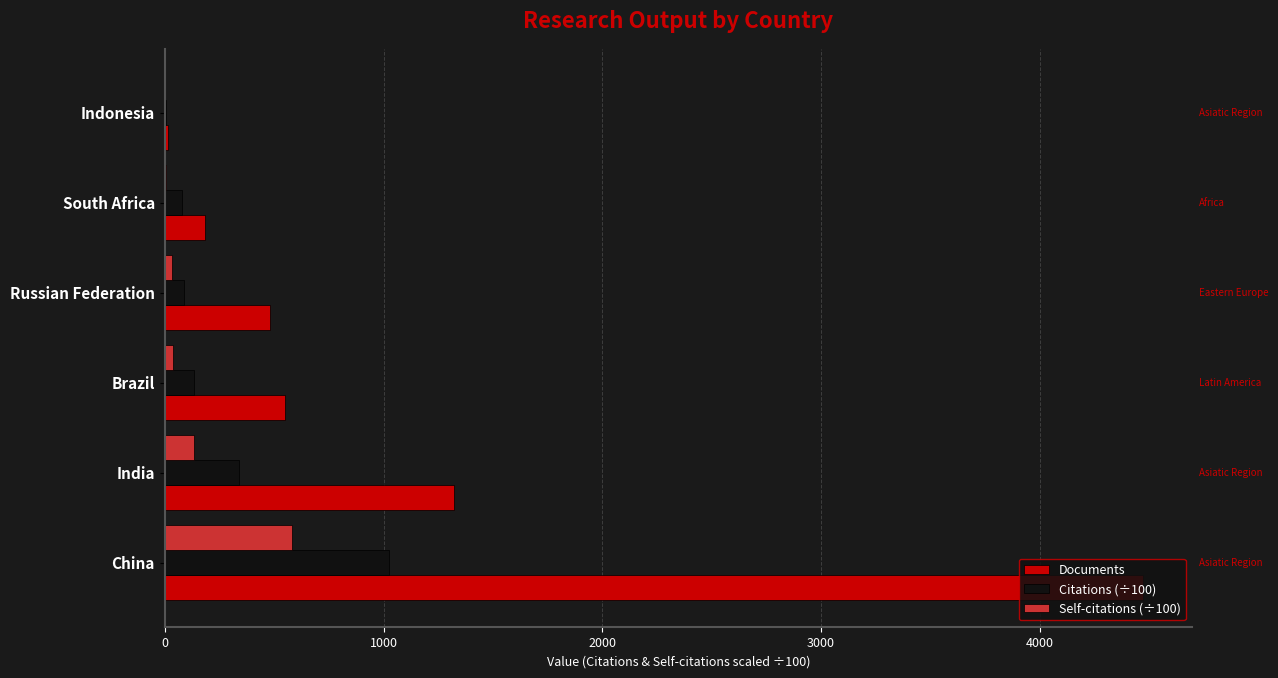

Between India and Brazil, which series saw the biggest shift?

Documents